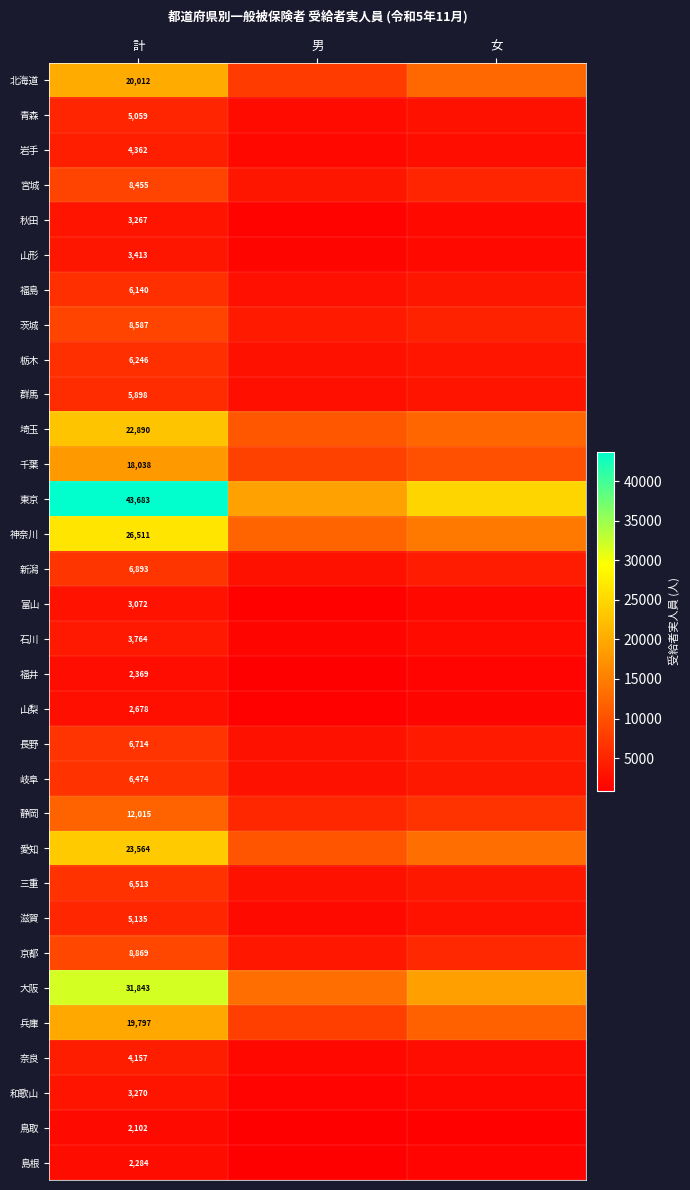

The value of 埼玉 at 計 is 22890. True or false?

True